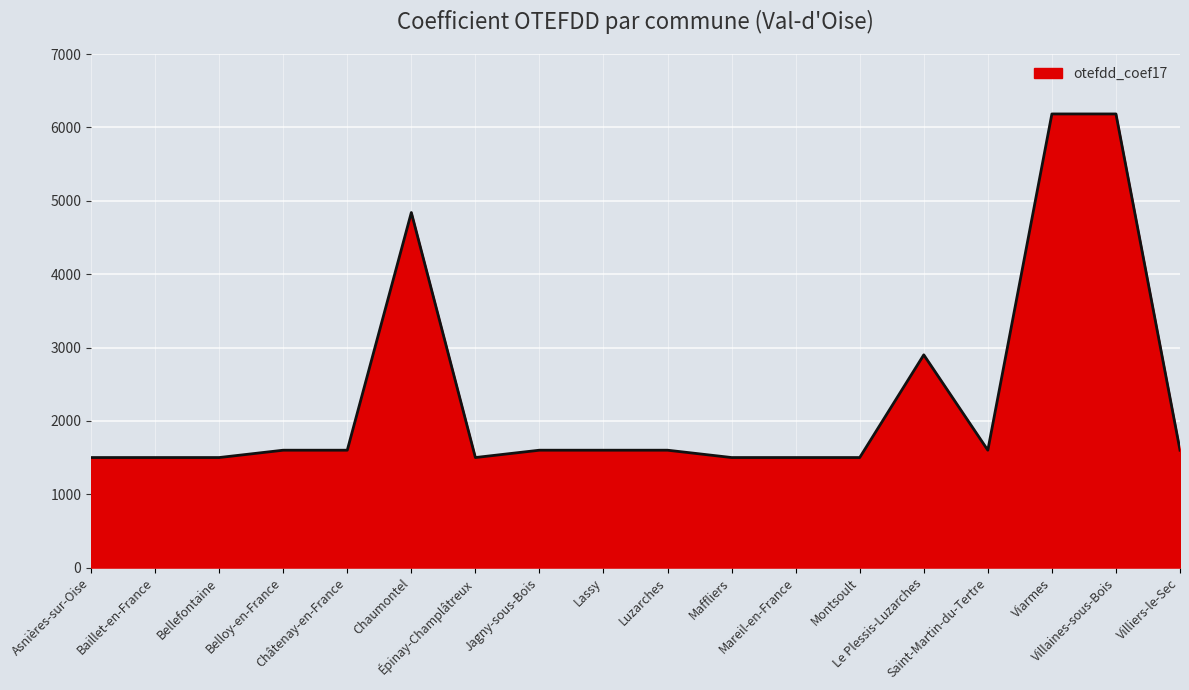

What is the difference between the maximum and minimum values?

4684